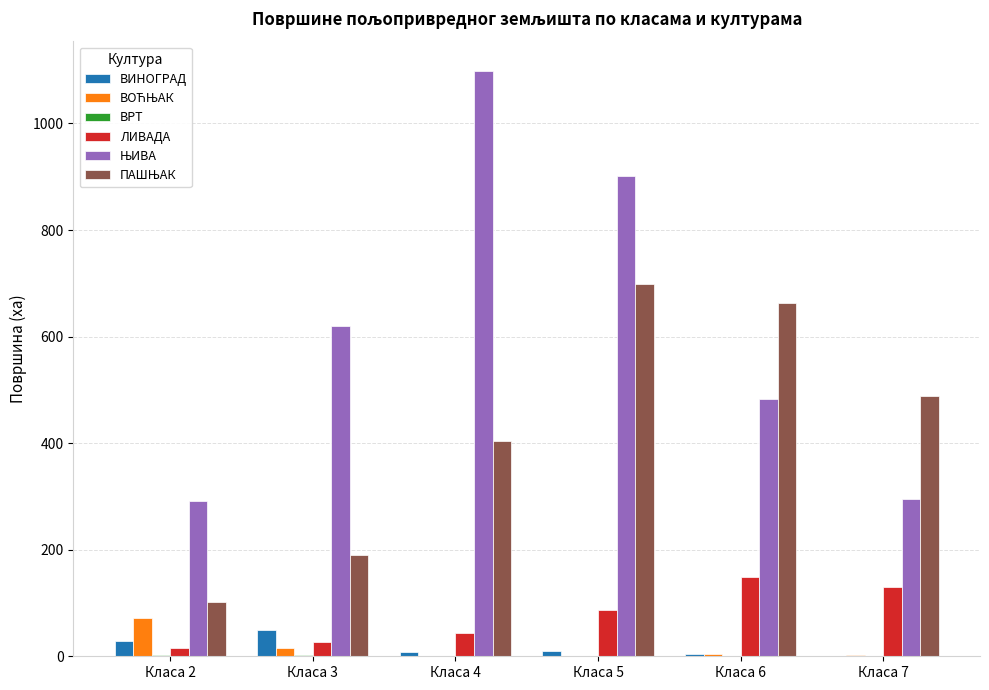

What is the sum of all ВИНОГРАД values?

102.8